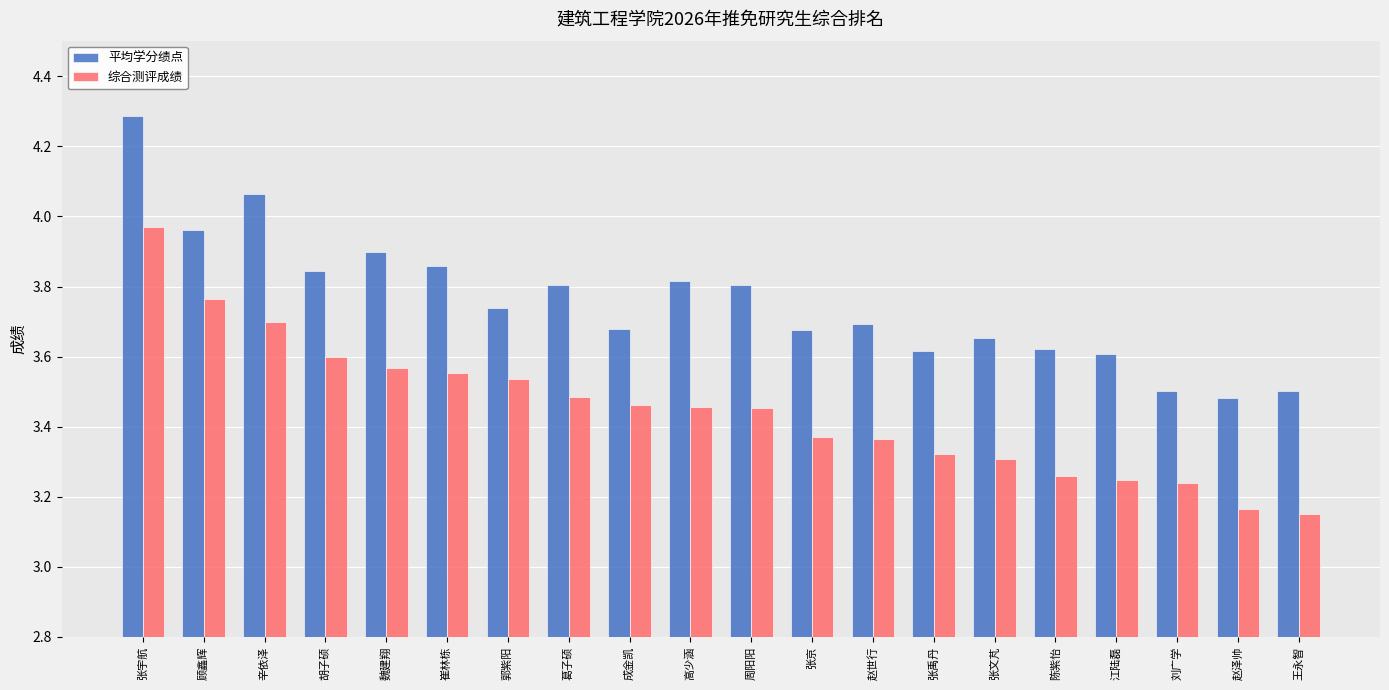

What are all the series names shown in the legend?

平均学分绩点, 综合测评成绩